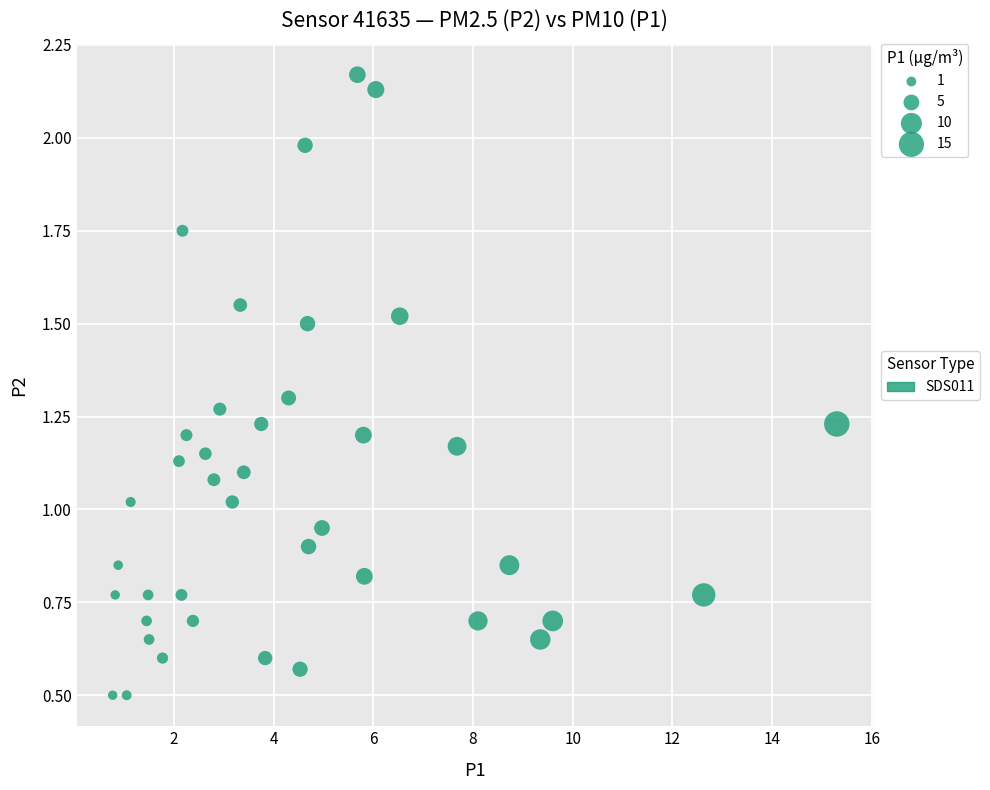

What is the range of X values (max minus min)?

14.5